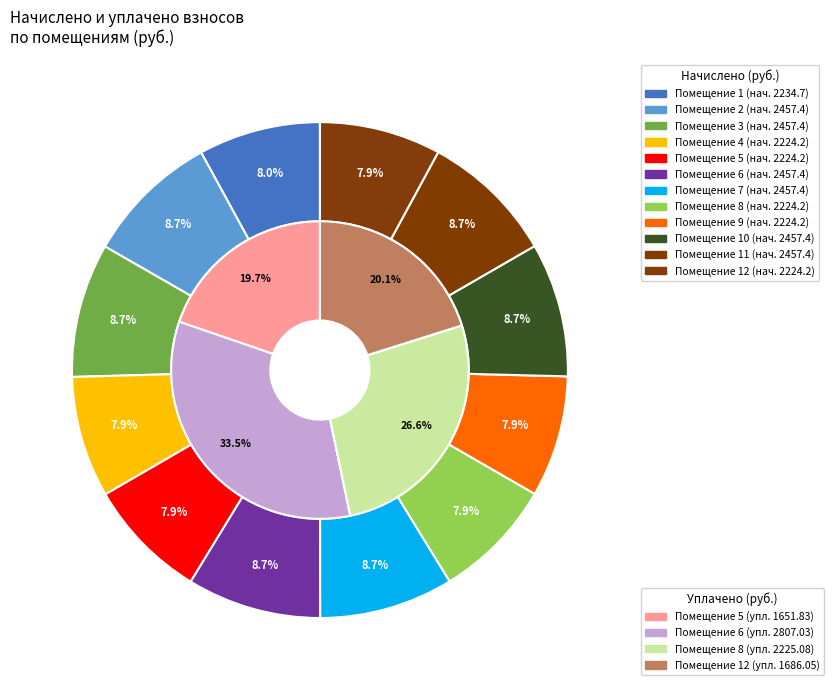

What percentage is the 6 slice, to the nearest percent?

9%